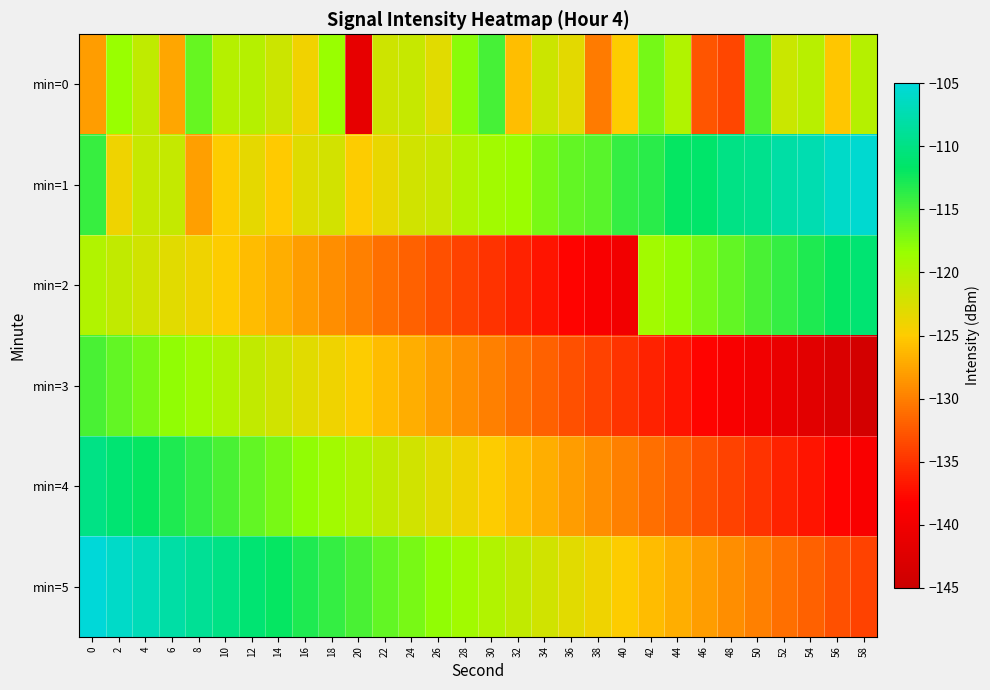

How many categories are shown in the chart?

30